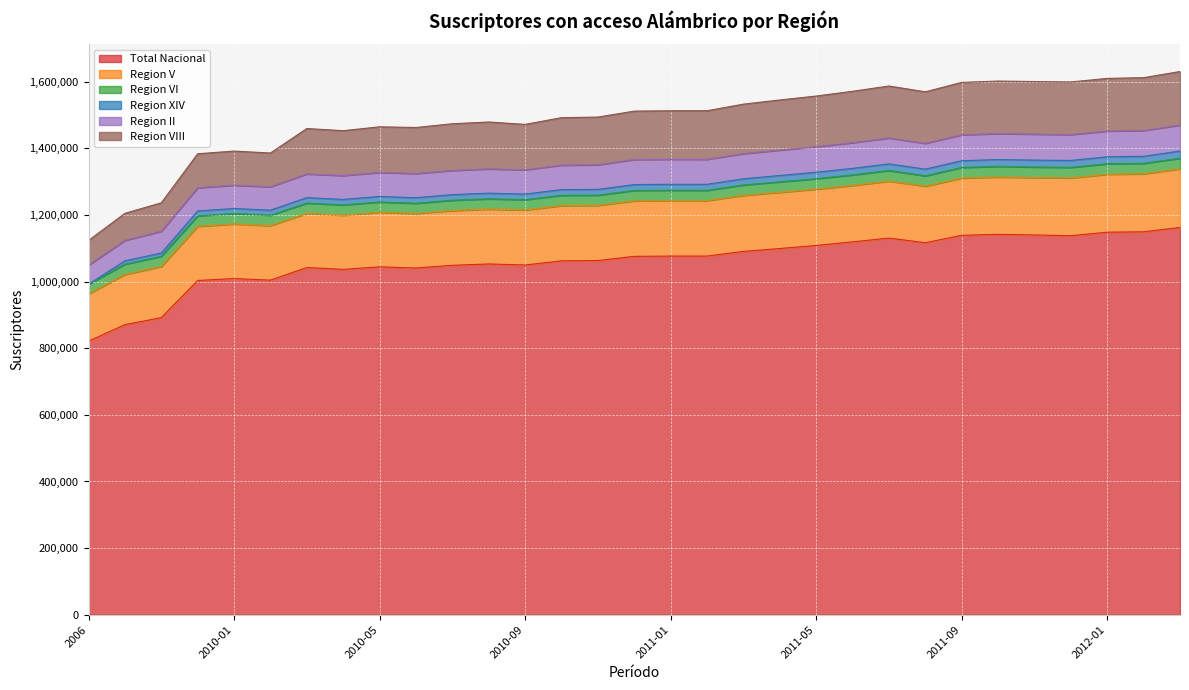

How many lines are shown in the chart?

6